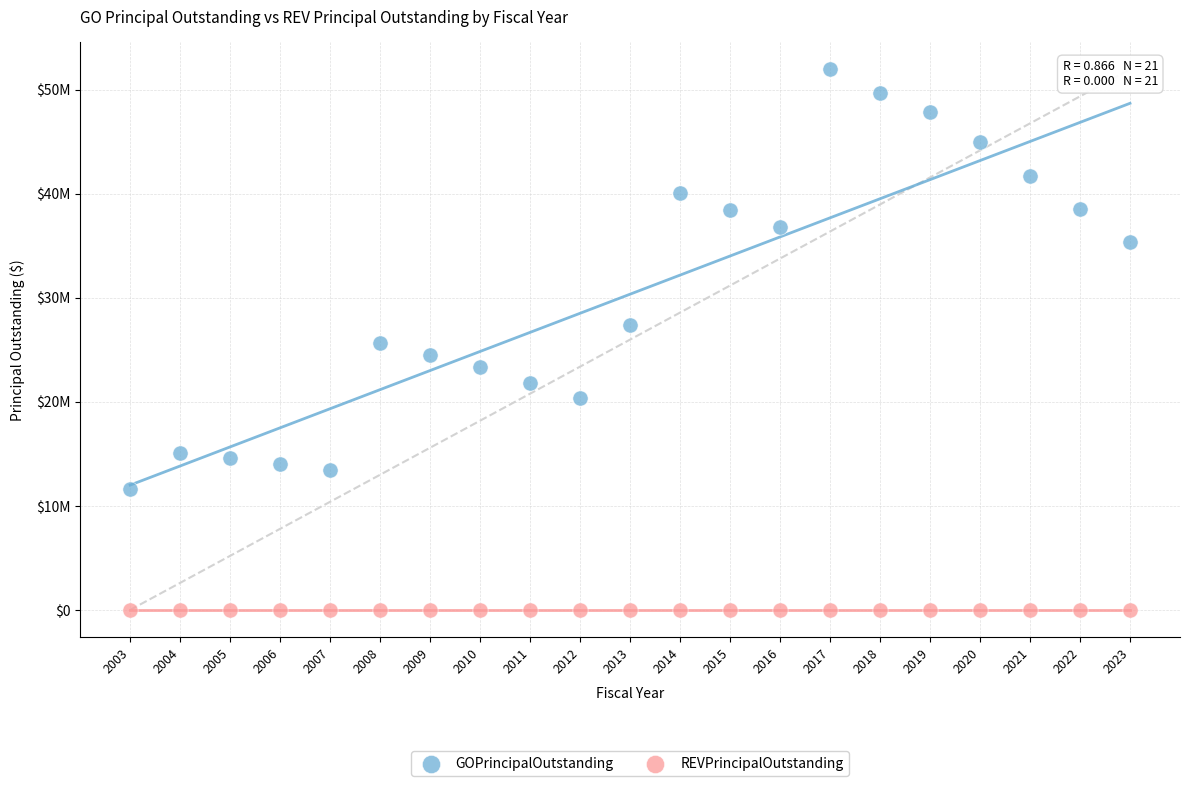

Which series reaches the minimum Y coordinate?

REVPrincipalOutstanding